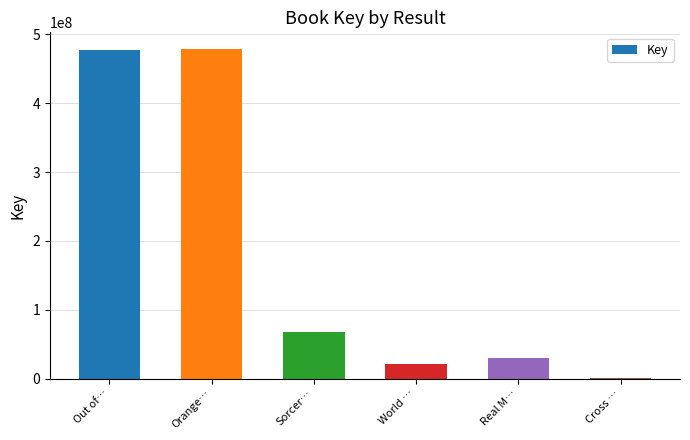

What is the greatest value displayed?

478942362